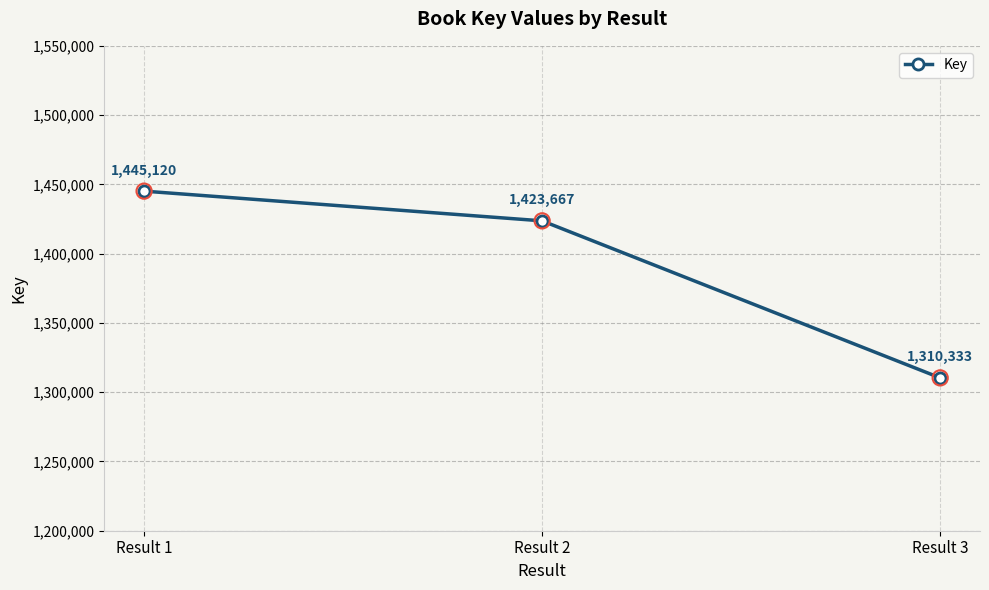

What is the change in value from Result 1 to Result 2?

-21453